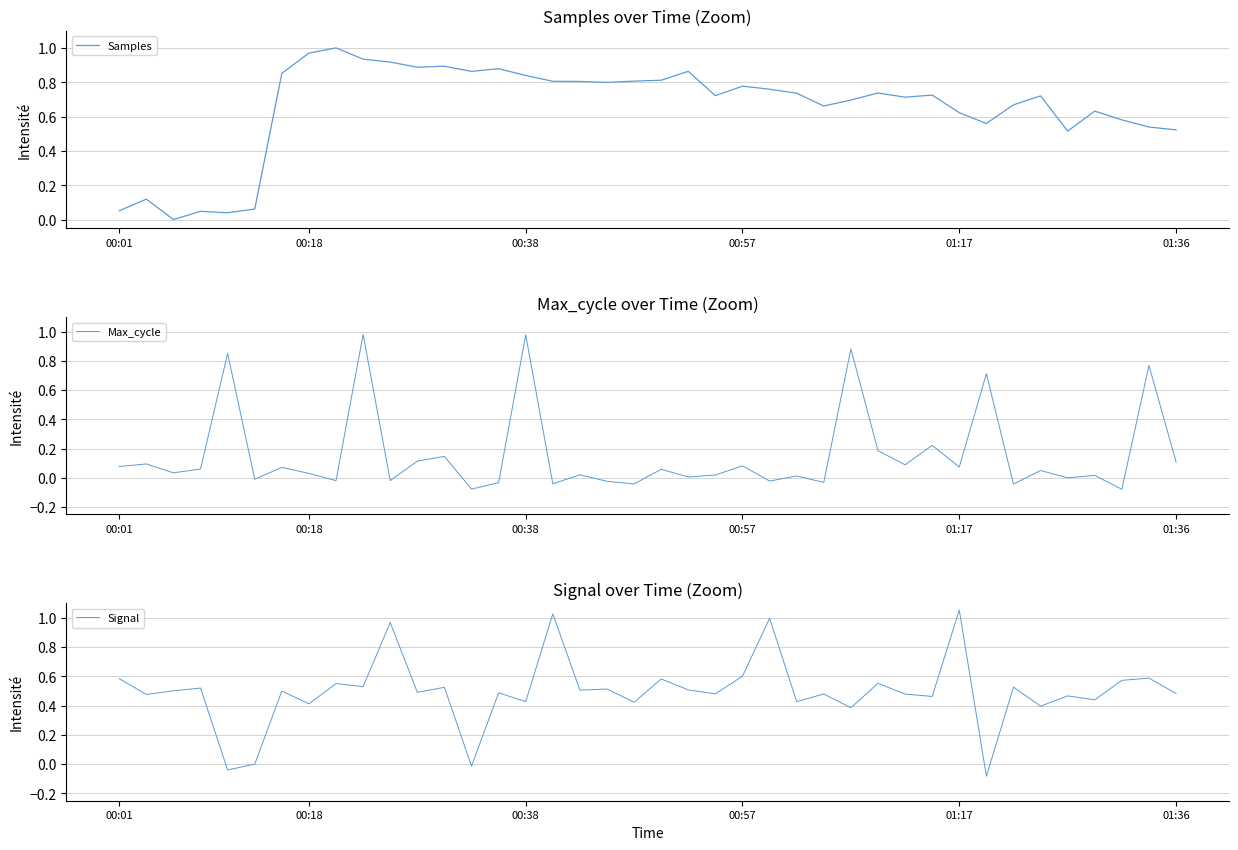

How many data points in Signal are above 0?

37